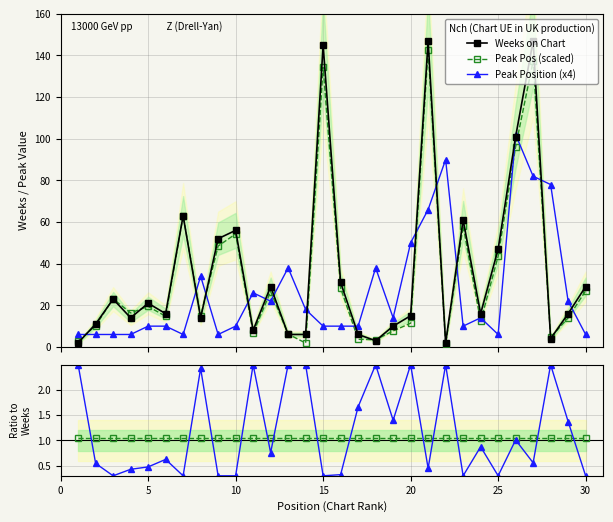

What is the difference between the maximum and minimum values in the Peak Pos (scaled) series?

141.1